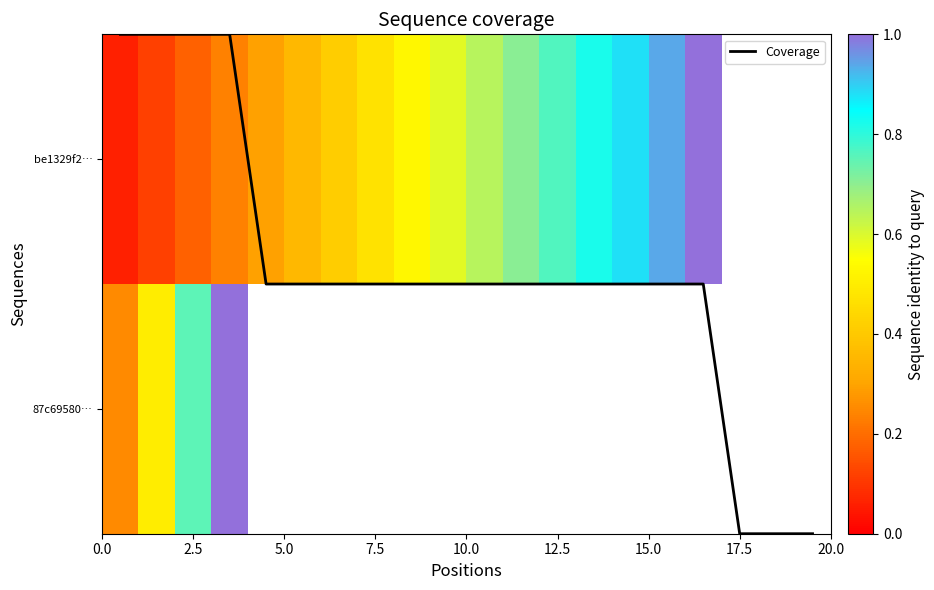

What is the approximate value of Coverage at 12?

1.0